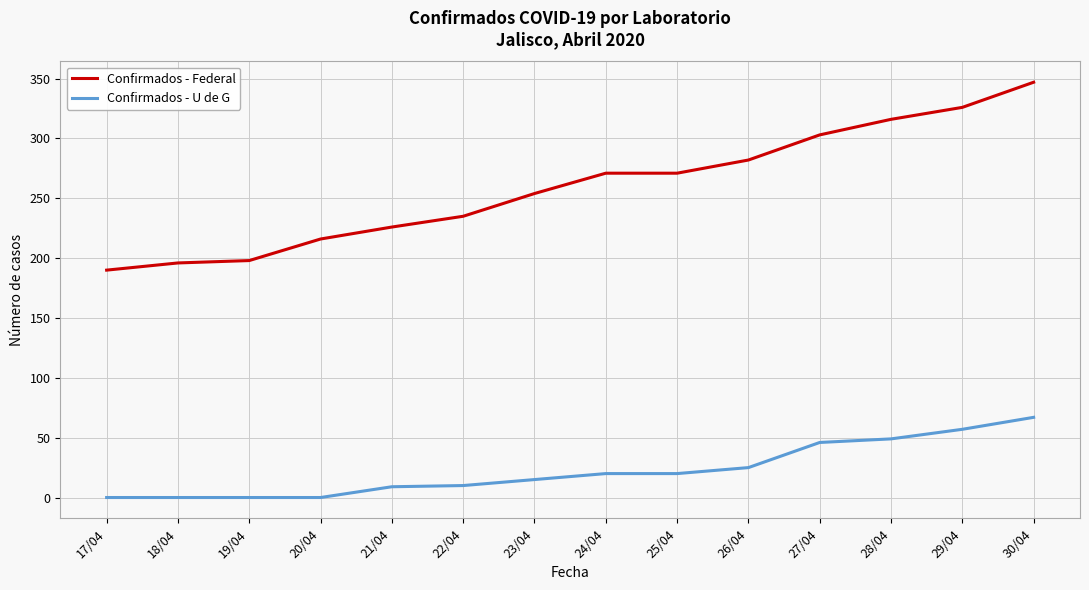

True or false: Confirmados - Federal and Confirmados - U de G cross at least once.

False